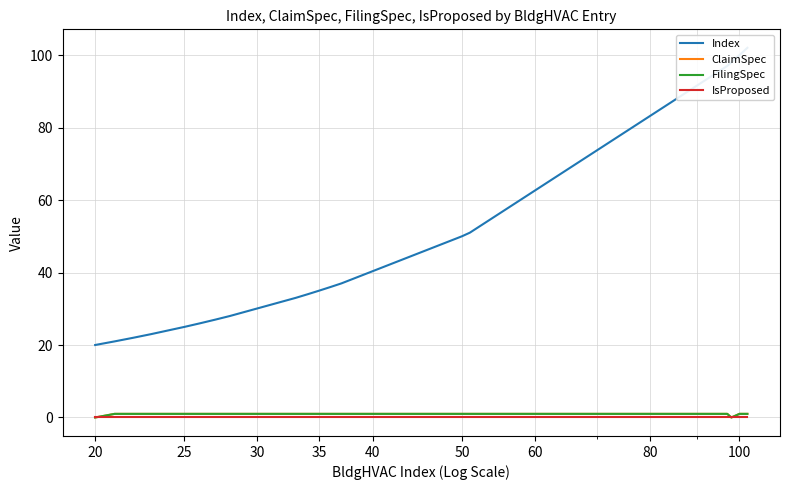

Which category has the lowest value in the ClaimSpec series?

20